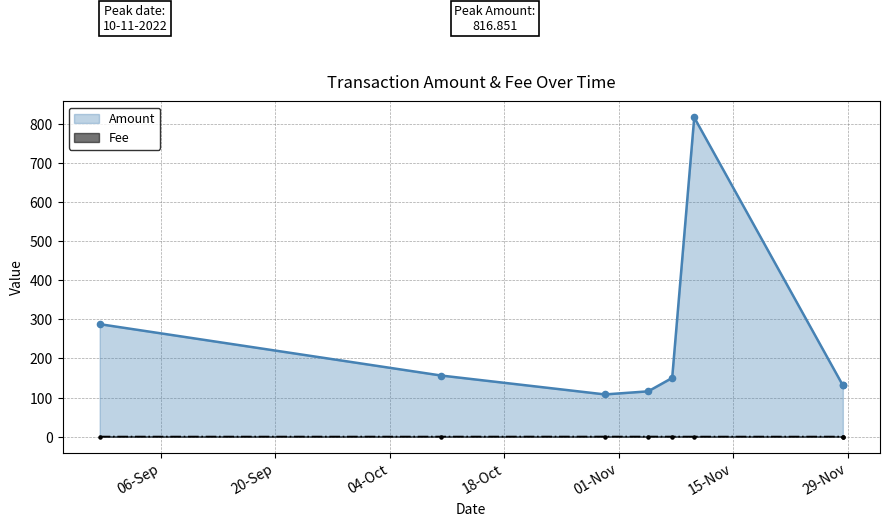

At how many categories does at least one series exceed 466?

1